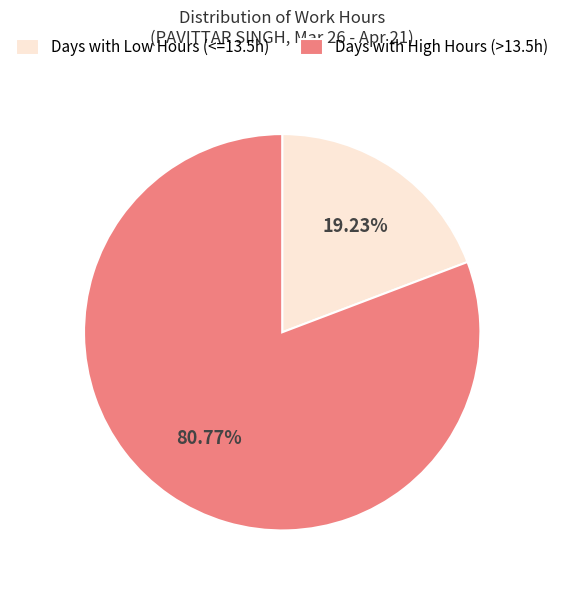

Approximately how many times larger is the value at Days with High Hours (>13.5h) compared to Days with Low Hours (<=13.5h)?

4.2